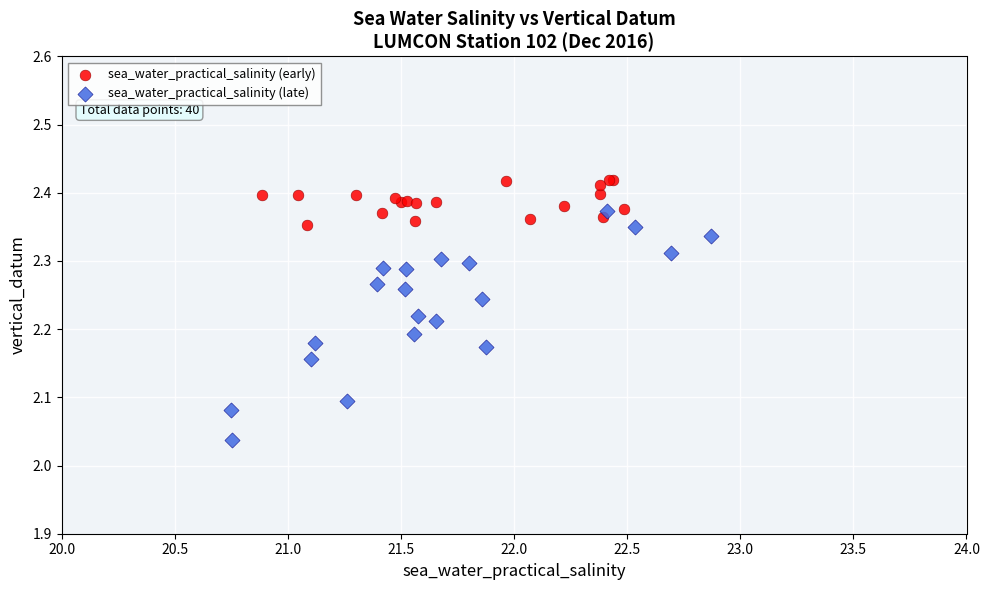

Which series has the largest Y range (max minus min)?

sea_water_practical_salinity (late)